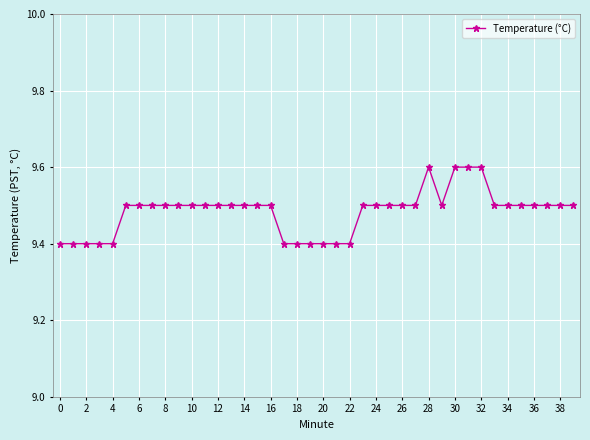

What is the greatest value displayed?

9.6